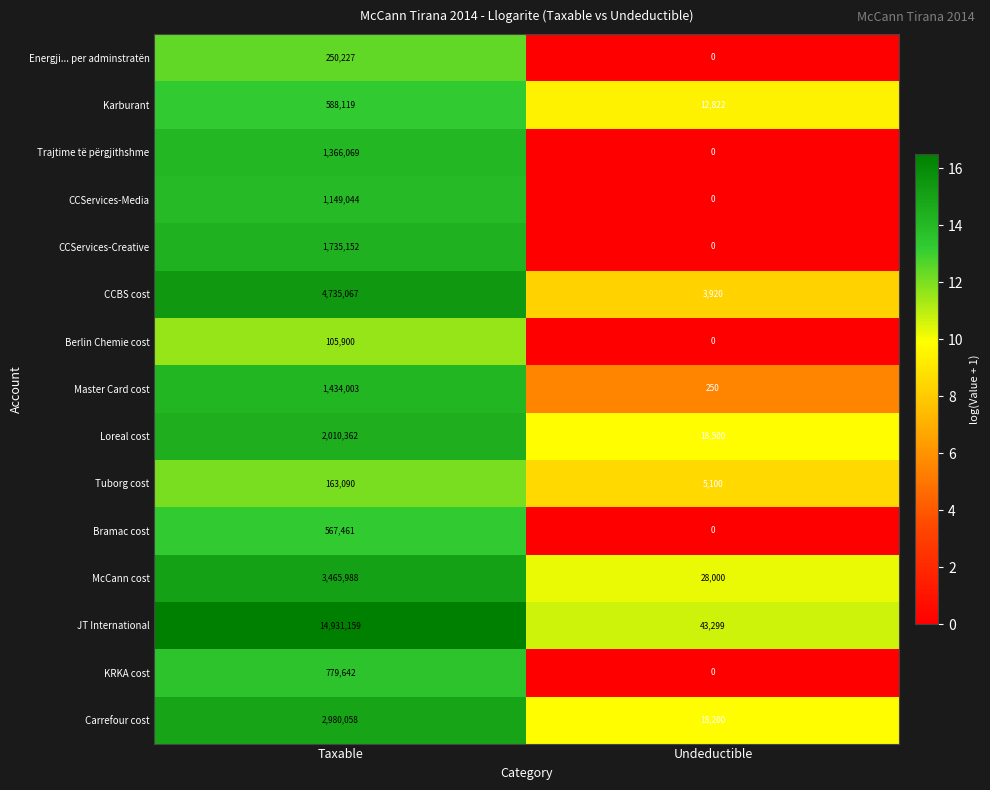

What is the difference between the highest and lowest values at Undeductible?

43299